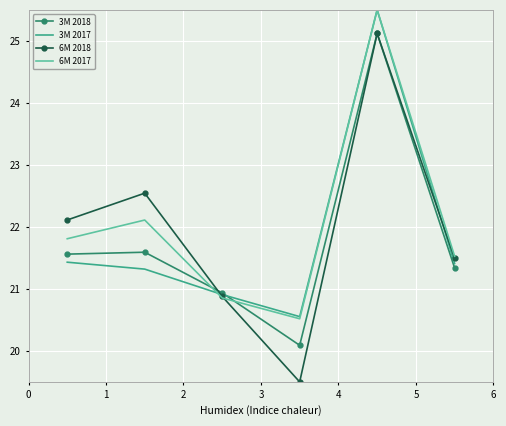

What is the sum of all 3M 2018 values?

130.6